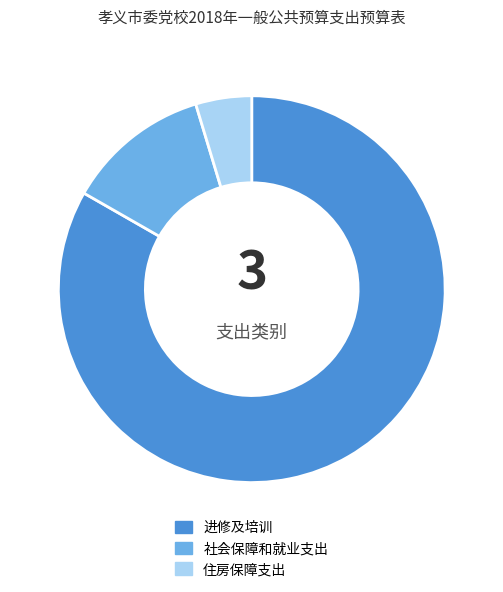

Is the sum of 住房保障支出 and 社会保障和就业支出 greater than half?

No